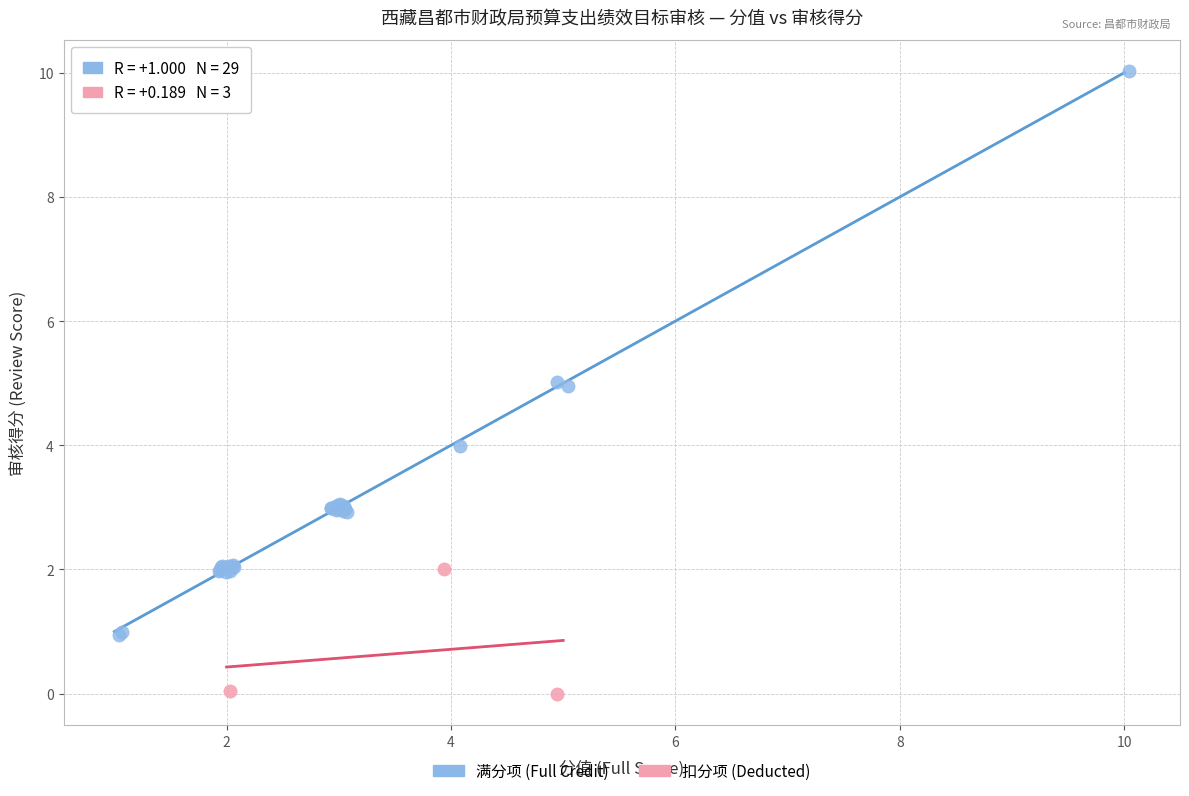

Which series has the widest spread of Y values?

满分项 (Full Credit)